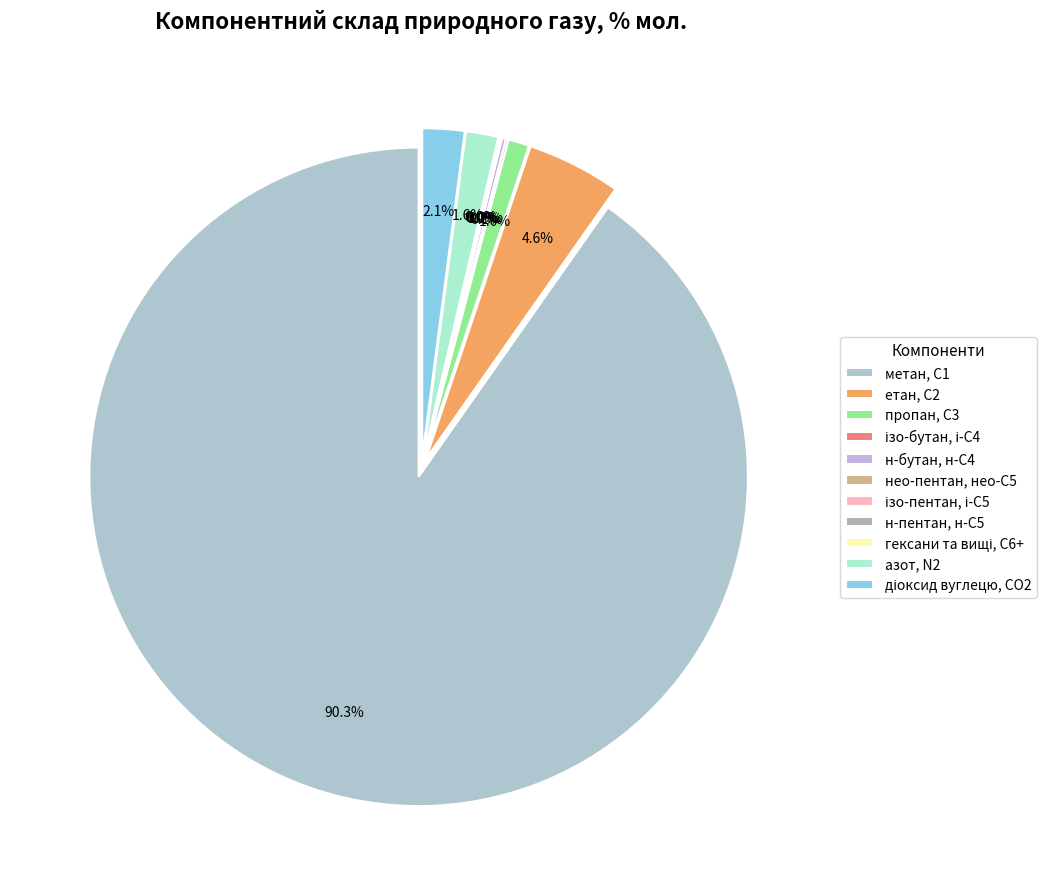

Do азот, N2 and діоксид вуглецю, CО2 together represent more than half of the pie?

No